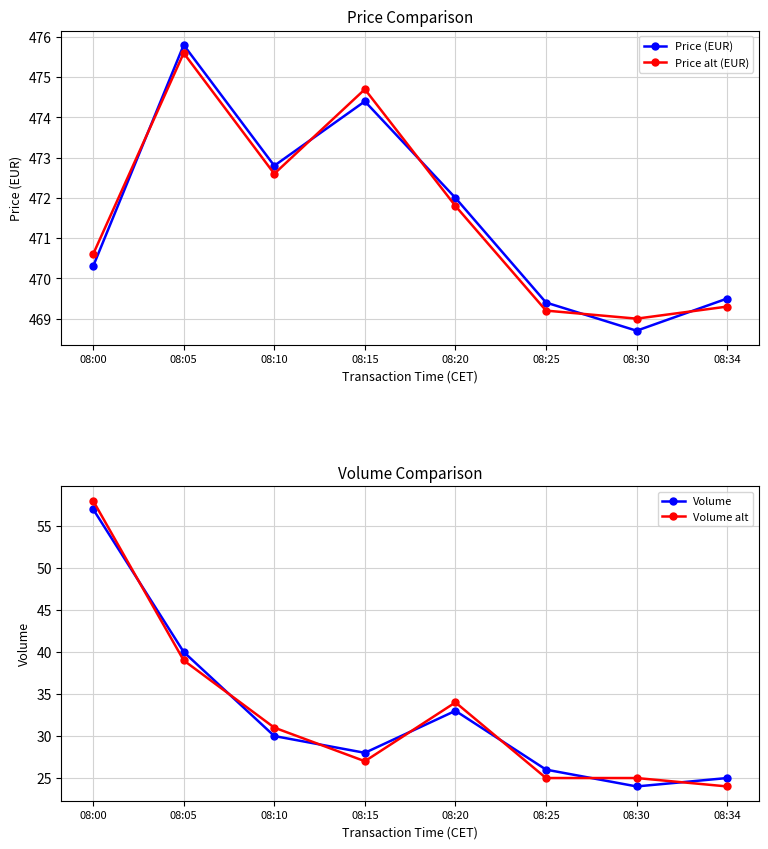

What is the value of the Price alt (EUR) point at the 2nd from the left?

475.6